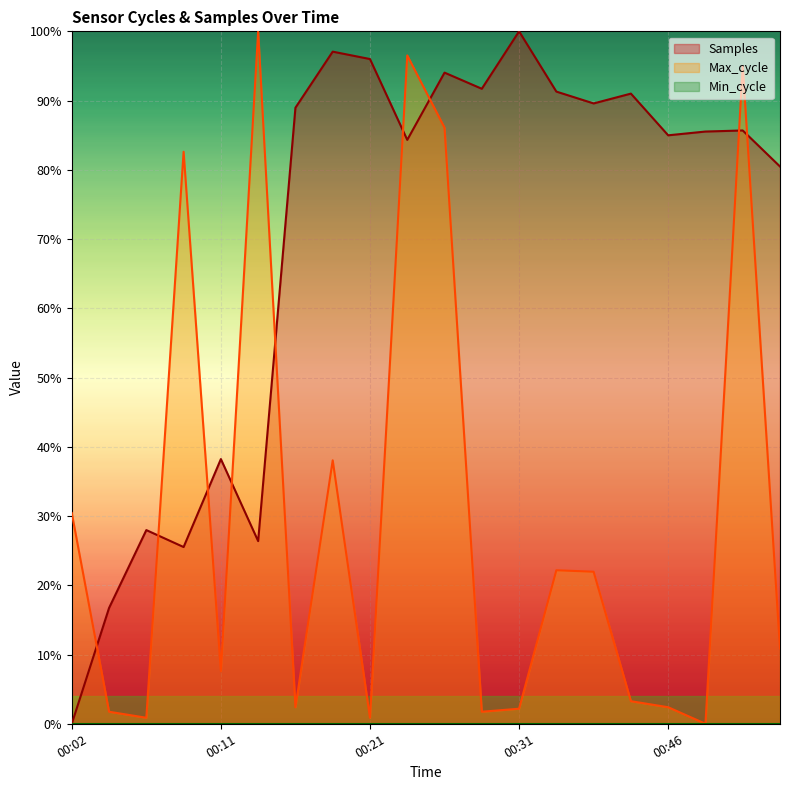

True or false: Samples and Max_cycle intersect in this chart.

True